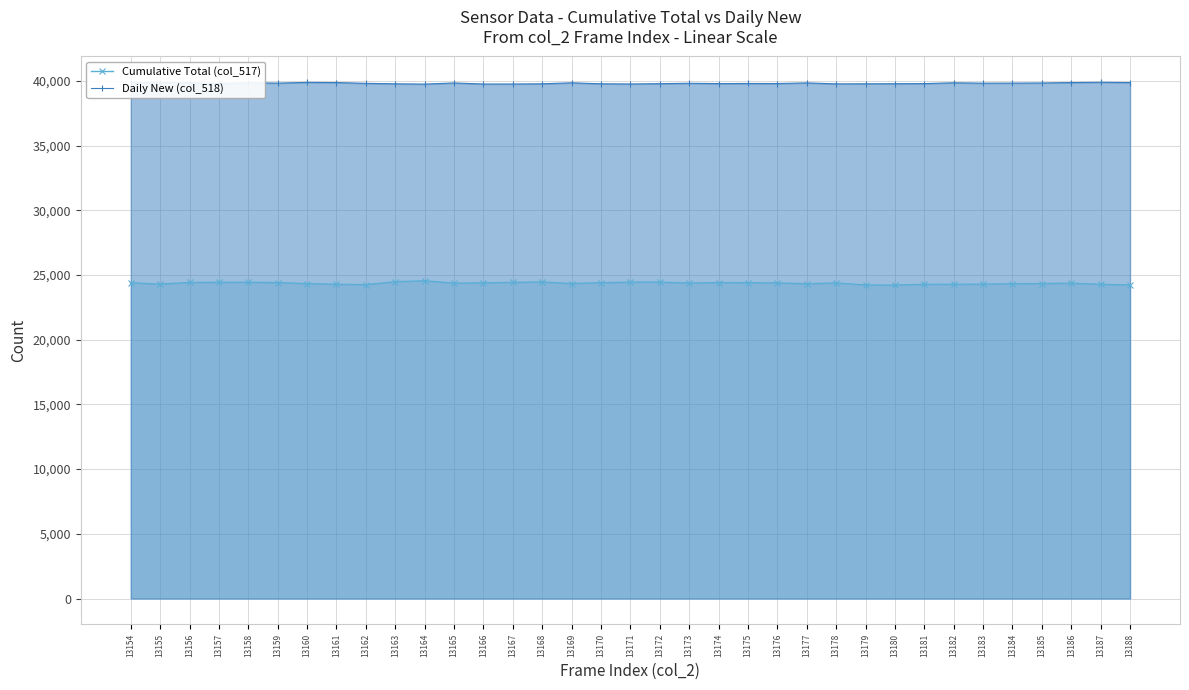

What is the value of the Cumulative Total (col_517) point at the 23rd from the left?

24386